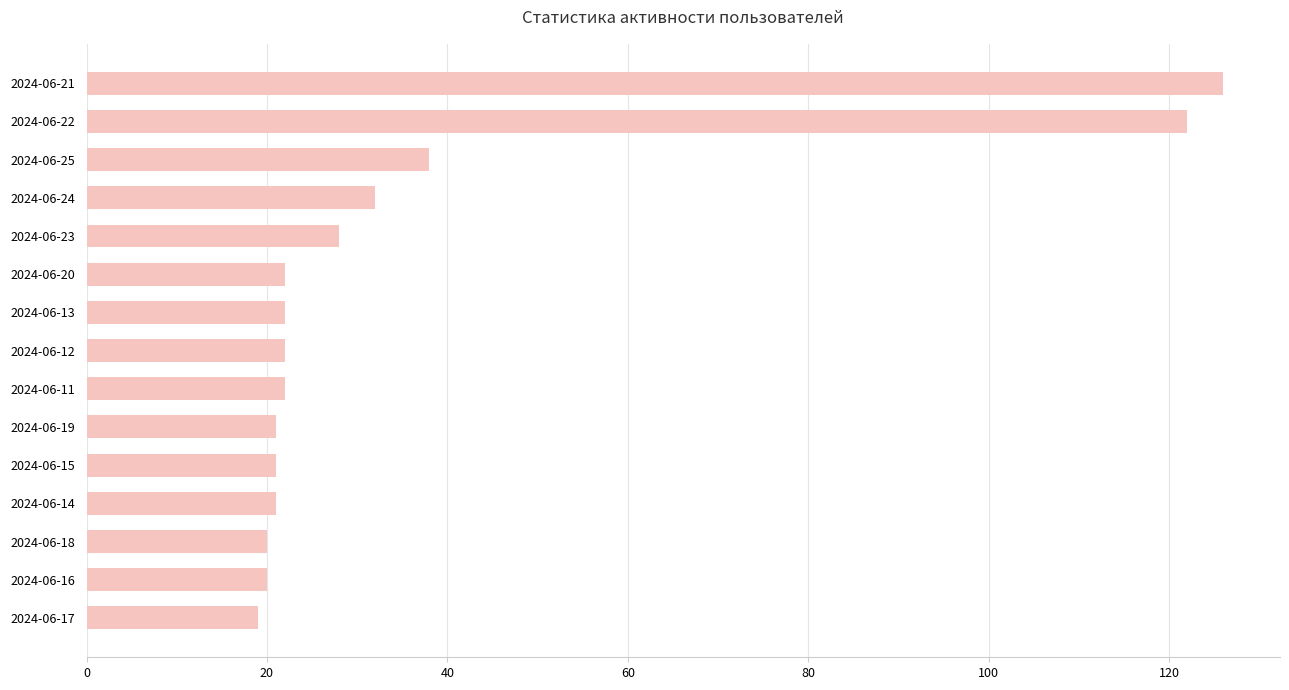

Where is the data nearest to the value 72?

2024-06-25